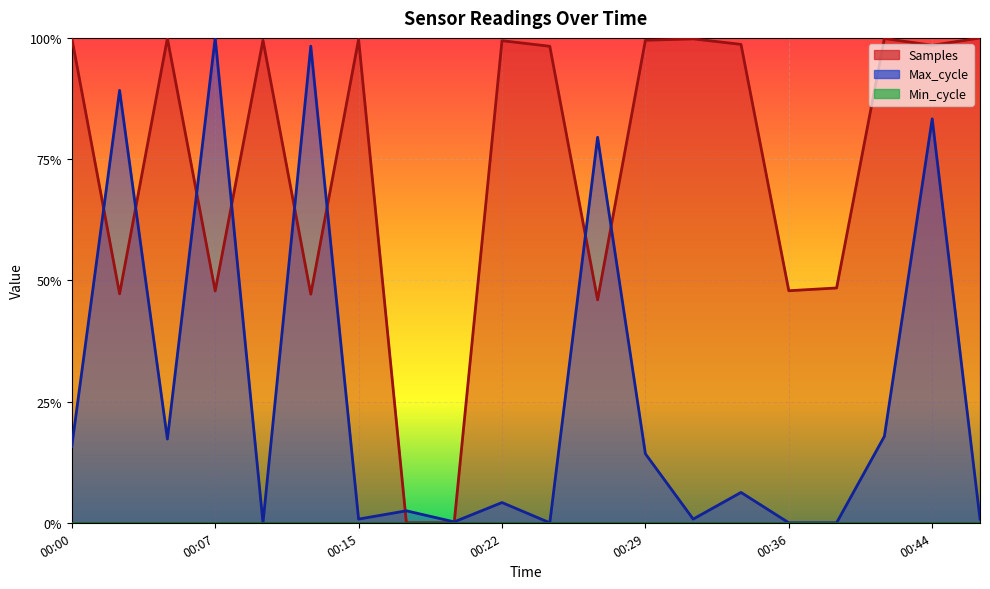

True or false: Samples has a value of 1.0 at 00:00.

True